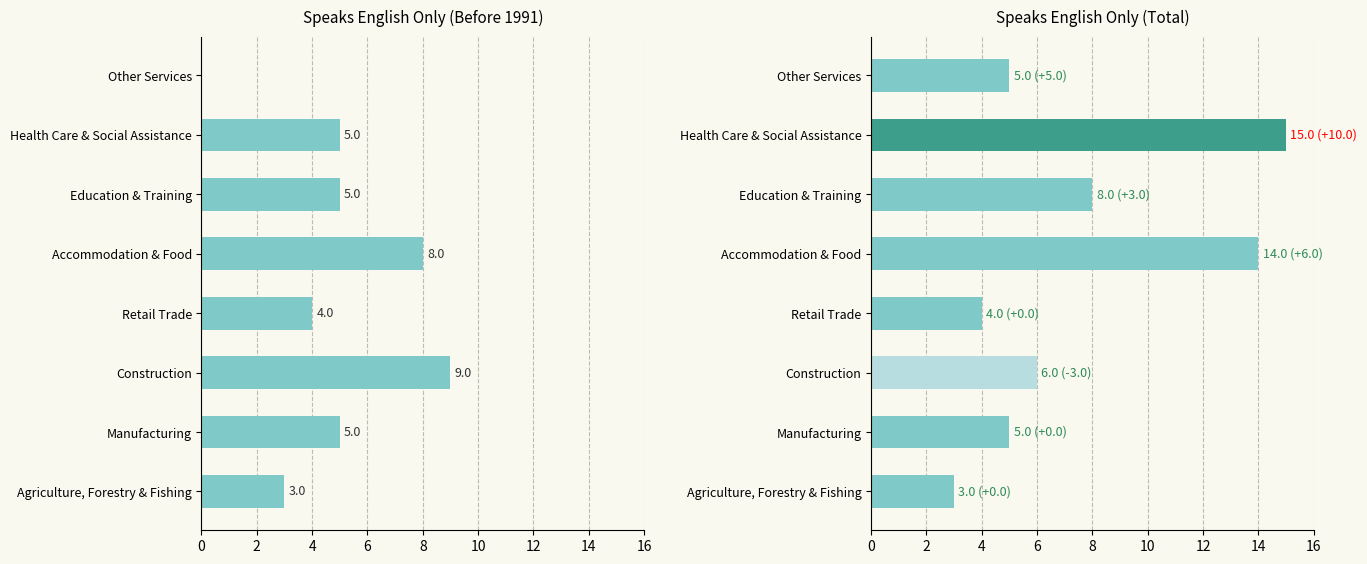

Is the value of Total at Manufacturing greater than the value of Before 1991 at Accommodation & Food?

No